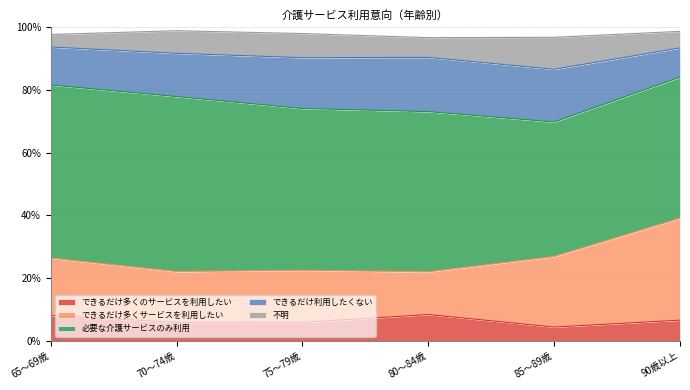

The 不明 series shows 3.4 at 75～79歳. True or false?

False